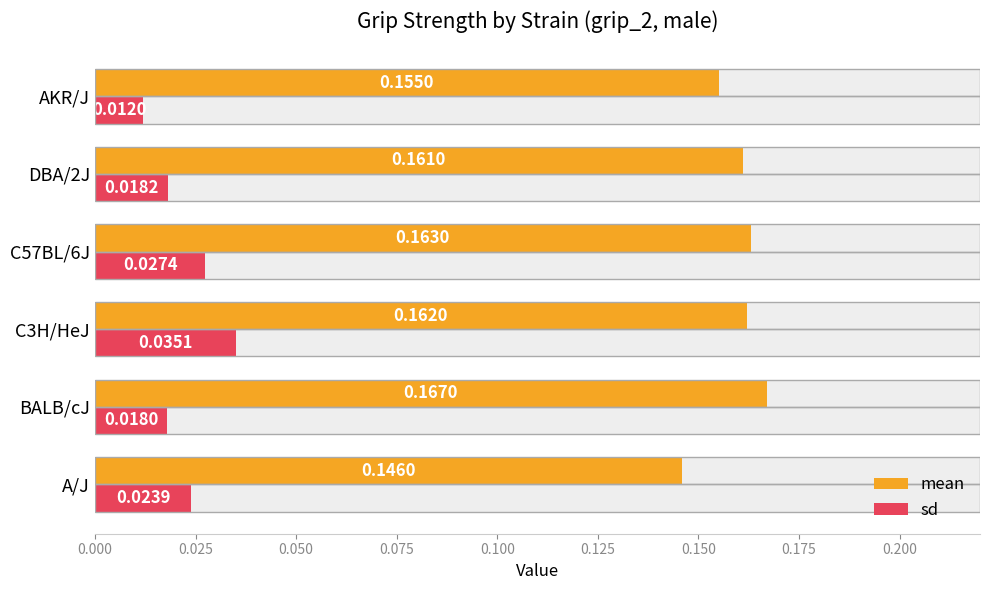

What is the sum of all sd values?

0.1